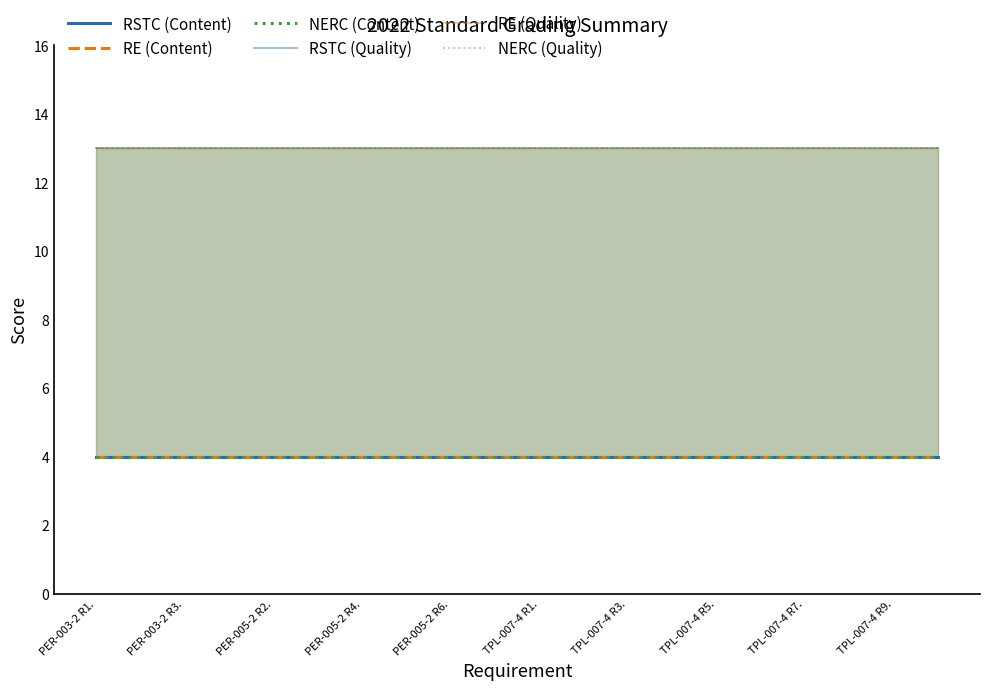

Which series has the largest total across all categories?

RSTC (Quality)